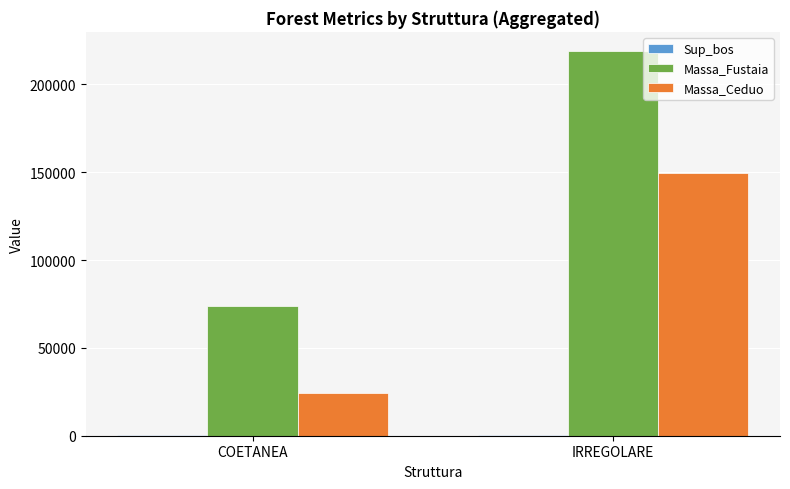

At which label does Massa_Fustaia reach its peak?

IRREGOLARE